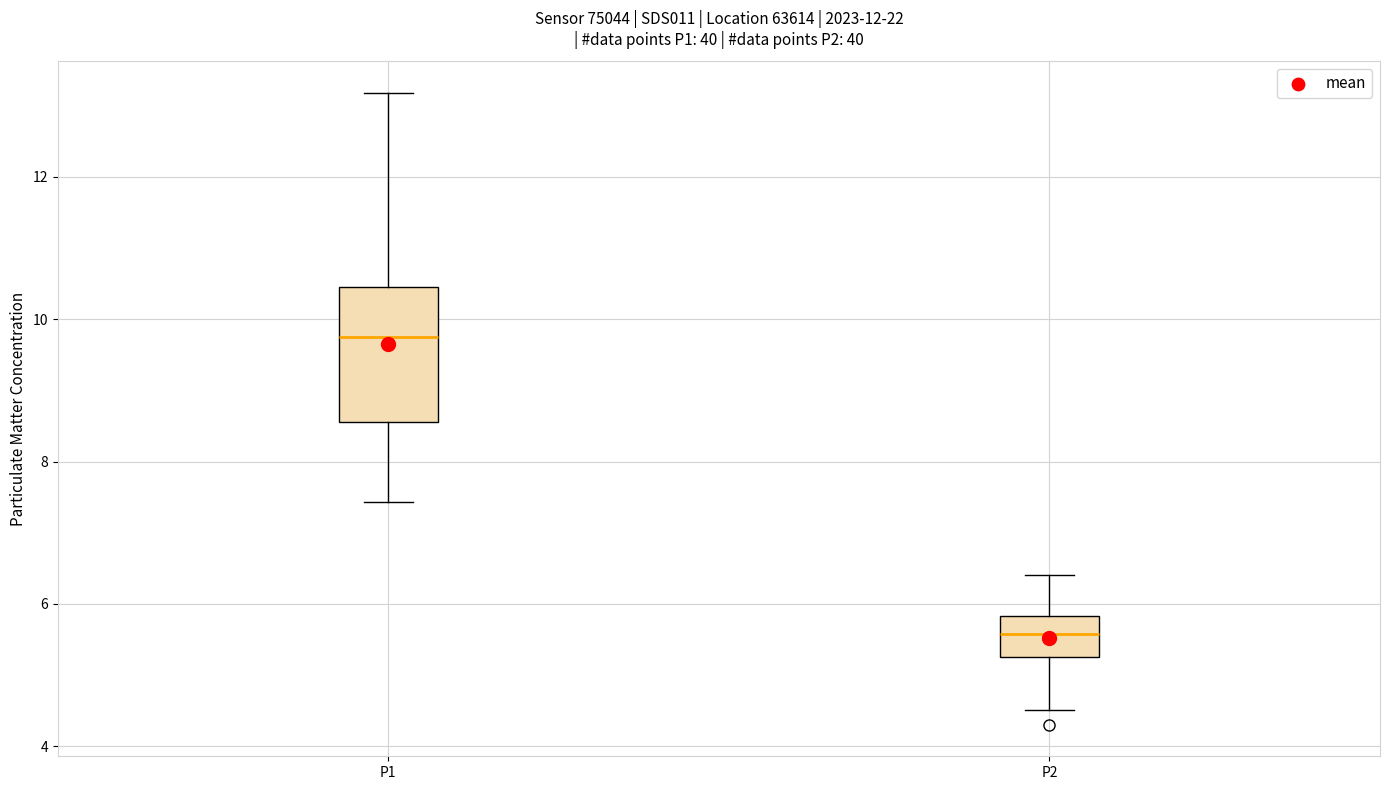

Where is the upper edge of the box for P1 on the y-axis? The values are not printed on the chart, so give them approximately, as read against the axis.

10.4